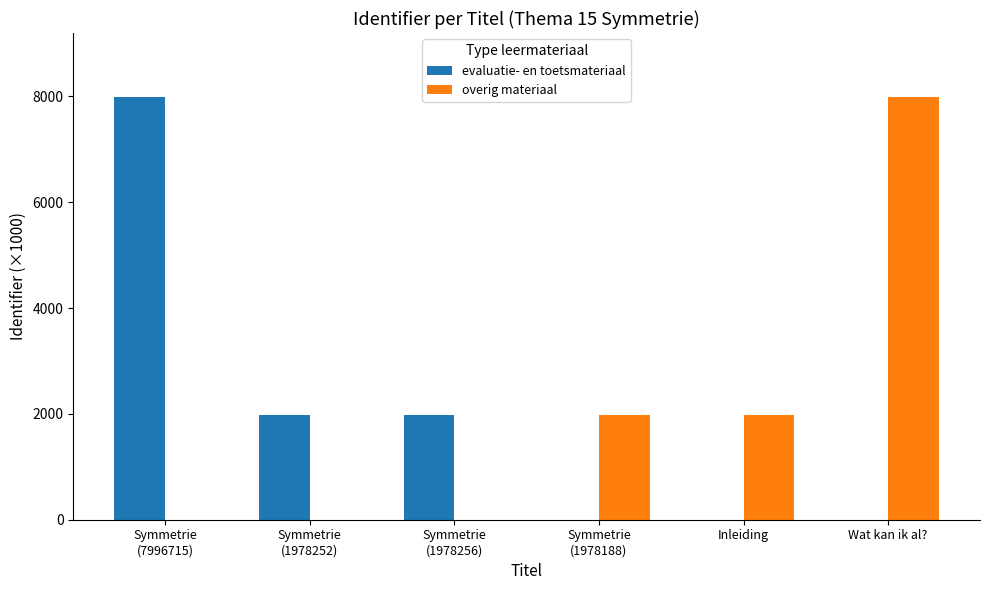

Which series changed the most between Symmetrie
(7996715) and Inleiding?

evaluatie- en toetsmateriaal